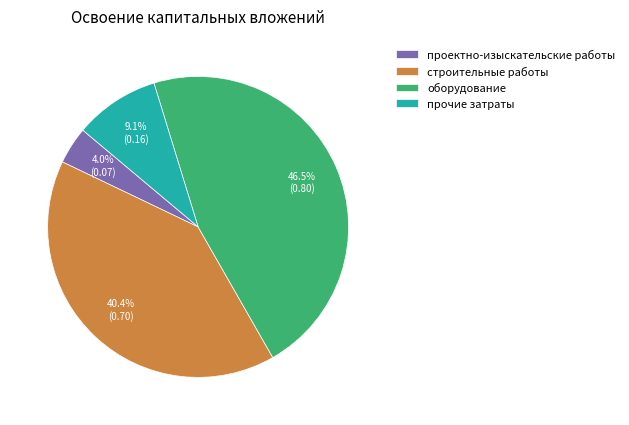

Is there any slice that represents more than half of the pie?

No